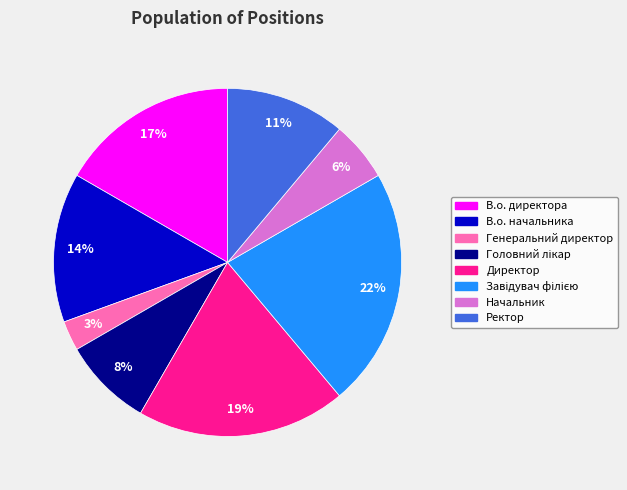

Which has a higher value, В.о. директора or В.о. начальника?

В.о. директора